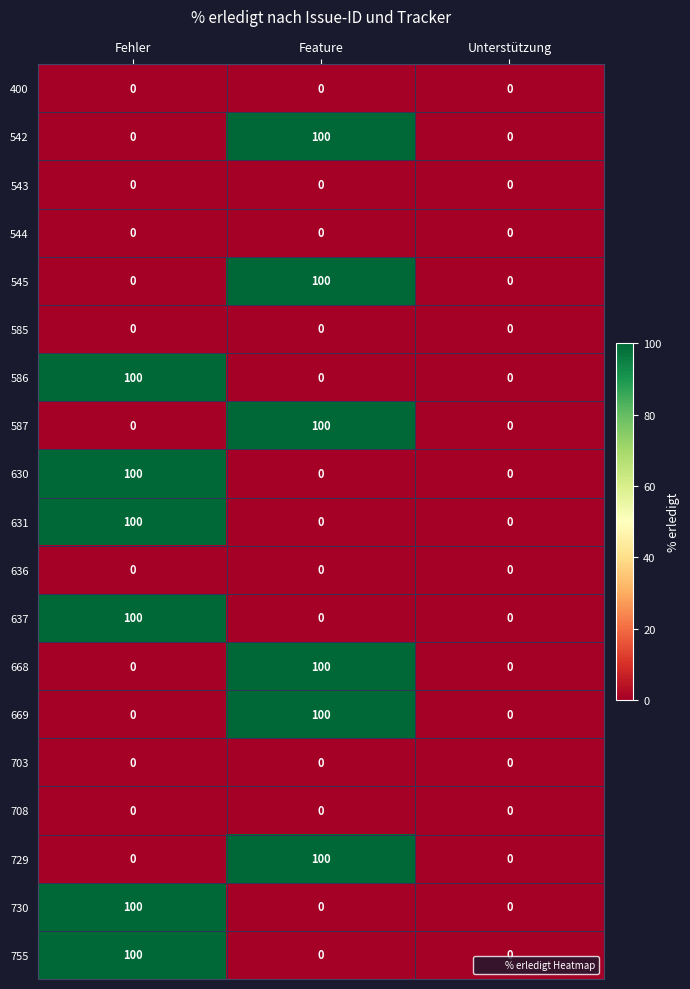

How many series are shown in this chart?

19